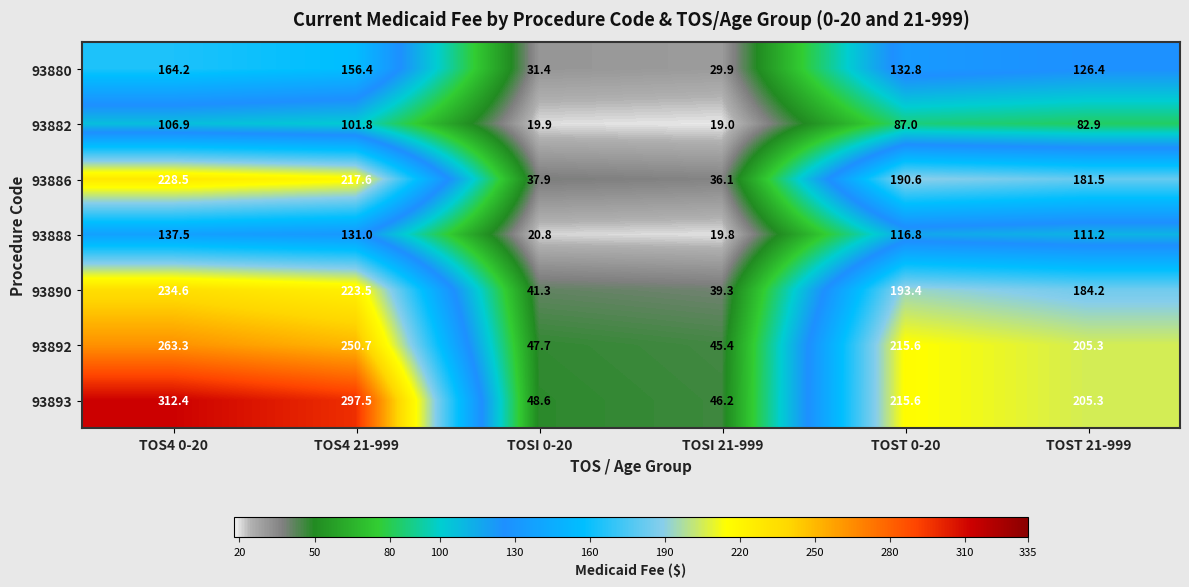

What is the spread (max minus min) of values at TOSI 0-20?

28.7